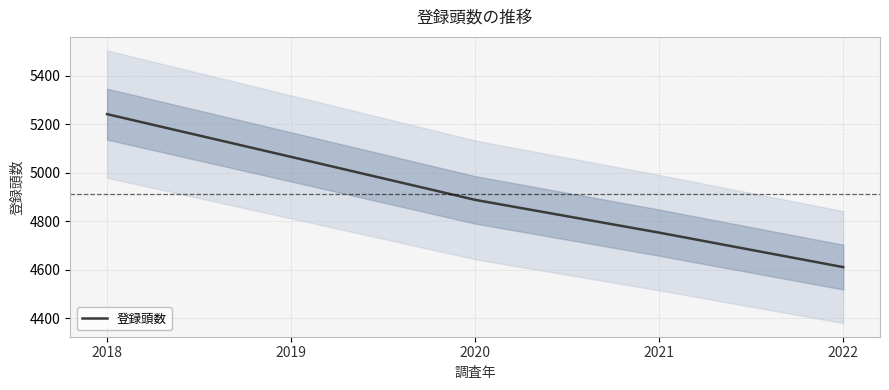

Does the chart have visible grid lines?

Yes